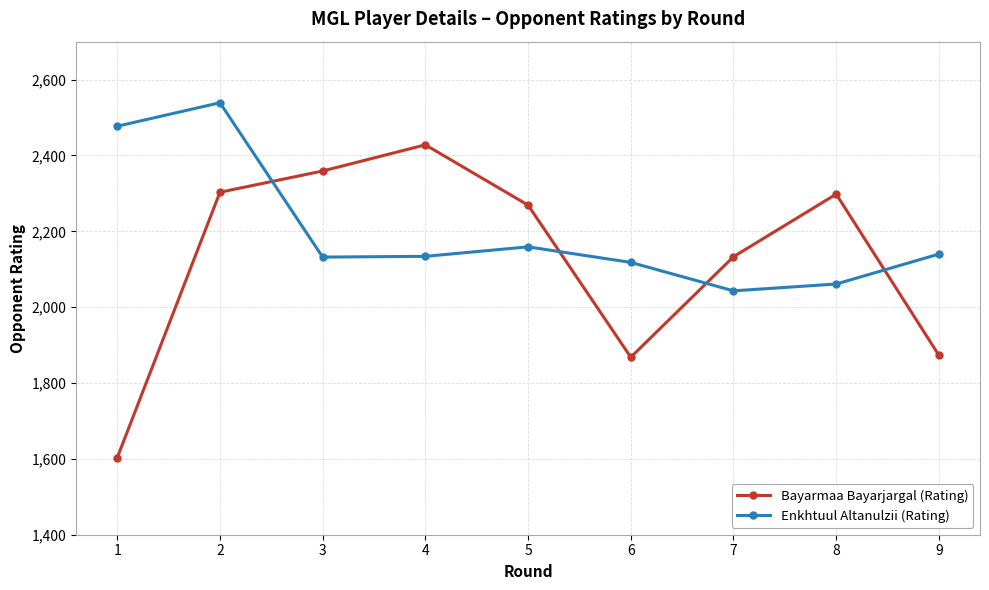

How many lines are shown in the chart?

2